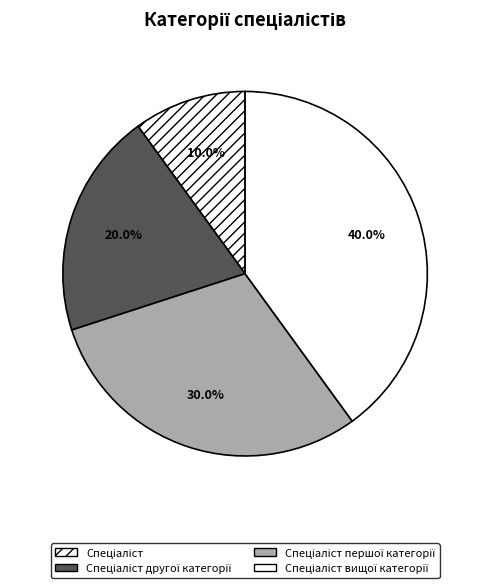

Rank the categories by value from highest to lowest.

Спеціаліст вищої категорії, Спеціаліст першої категорії, Спеціаліст другої категорії, Спеціаліст